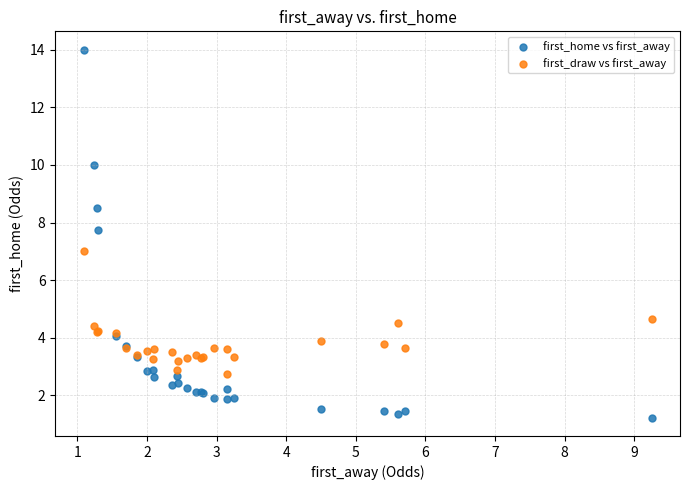

What are all the series names shown in the legend?

first_home vs first_away, first_draw vs first_away